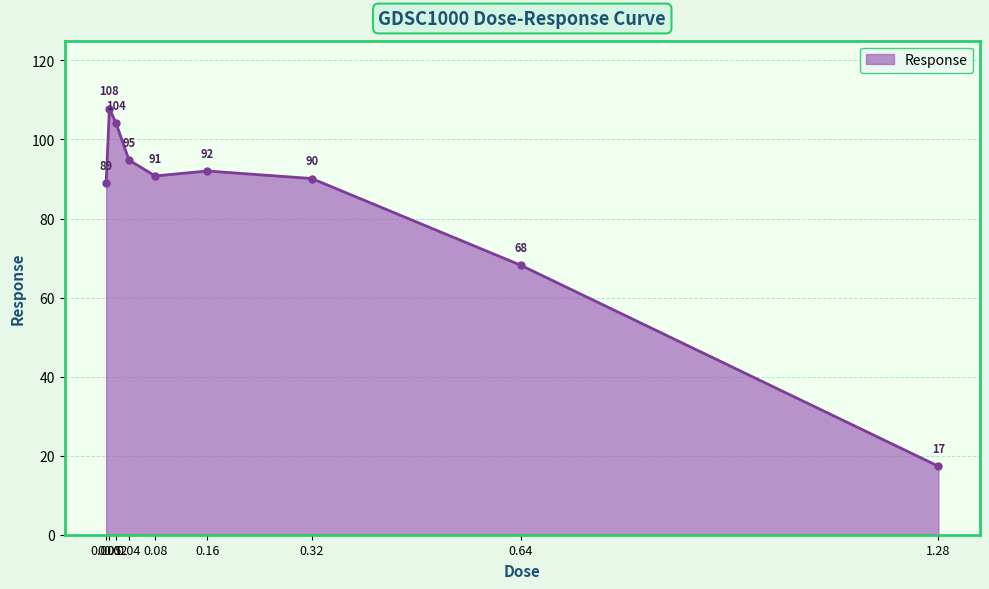

Is it true that the value at 0.02 is 71.3?

False